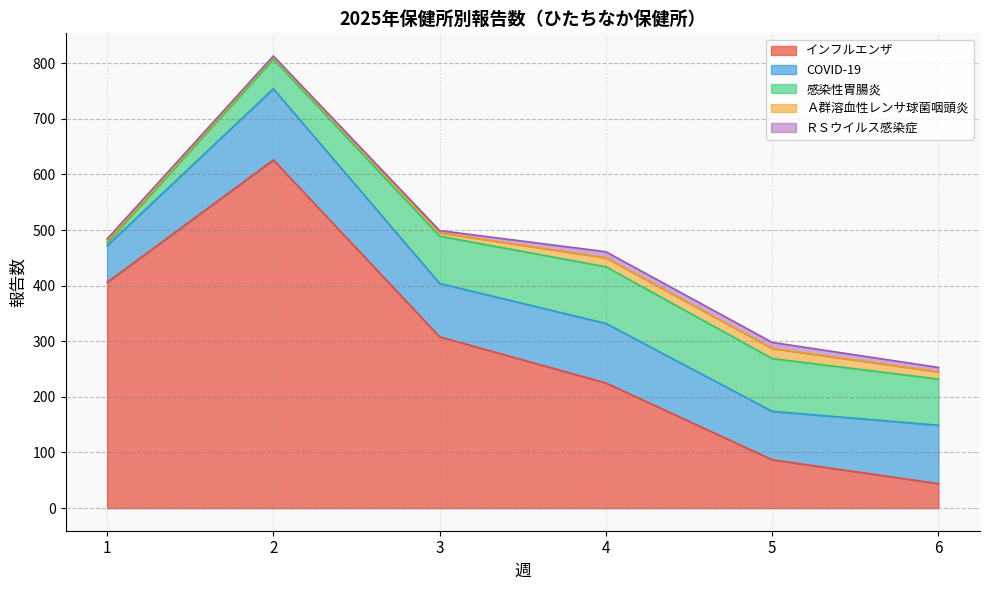

At which label does COVID-19 reach its minimum?

1